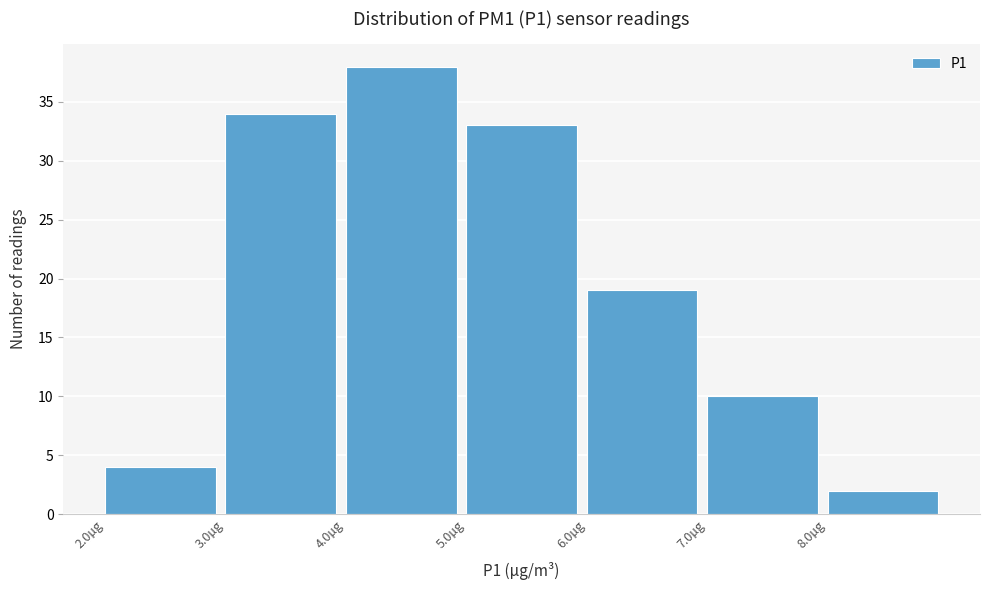

How tall is the bar that spans 7 to 8 on the x-axis? The values are not printed on the chart, so give them approximately, as read against the axis.

10